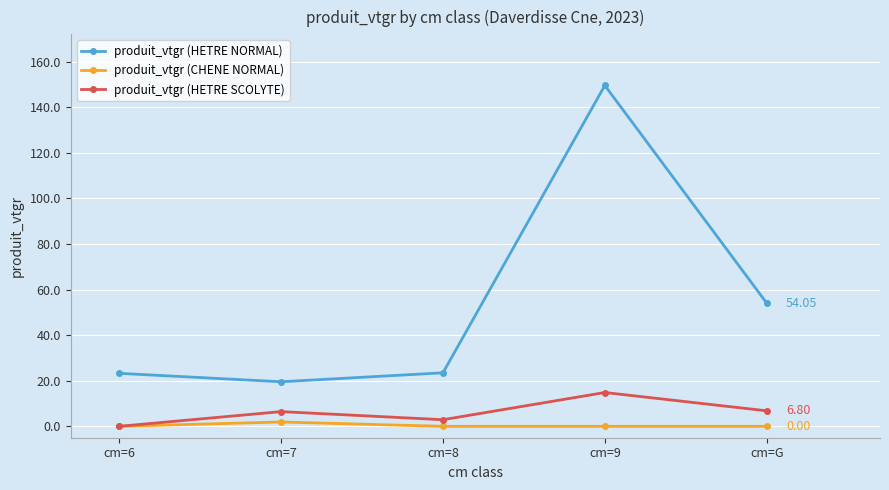

What are all the series names shown in the legend?

produit_vtgr (HETRE NORMAL), produit_vtgr (CHENE NORMAL), produit_vtgr (HETRE SCOLYTE)